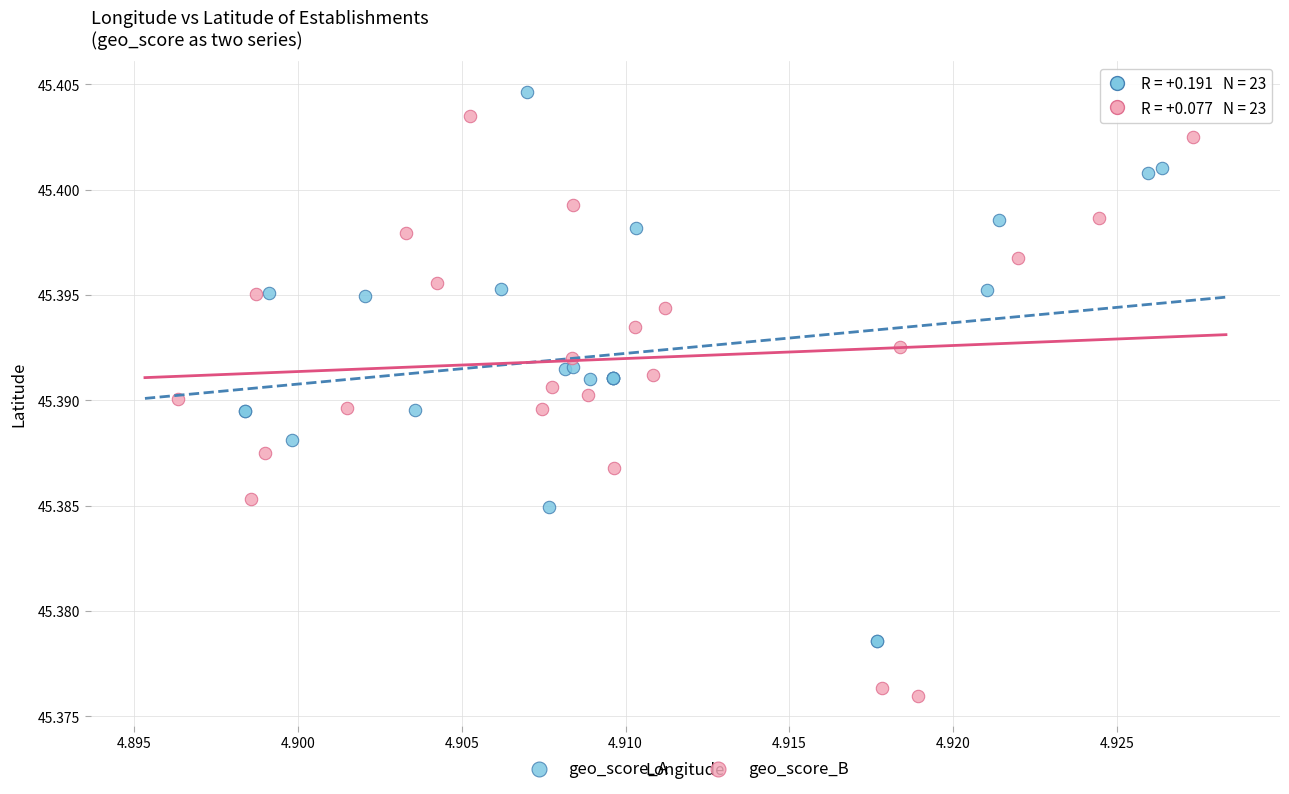

Which series reaches the minimum Y coordinate?

geo_score_B